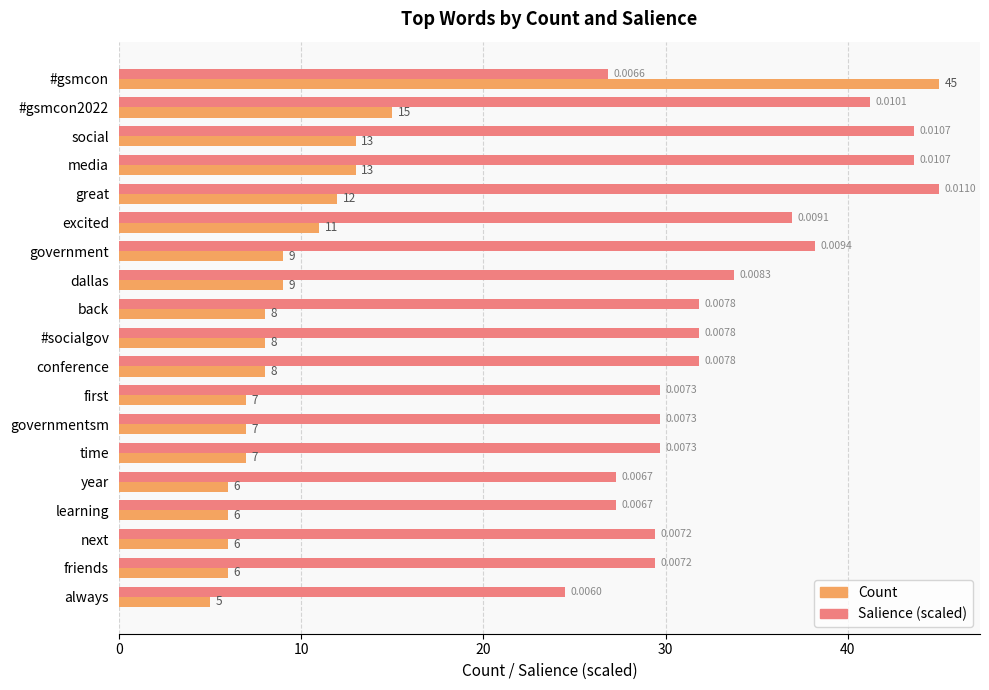

Which series has the largest range (max minus min)?

Count